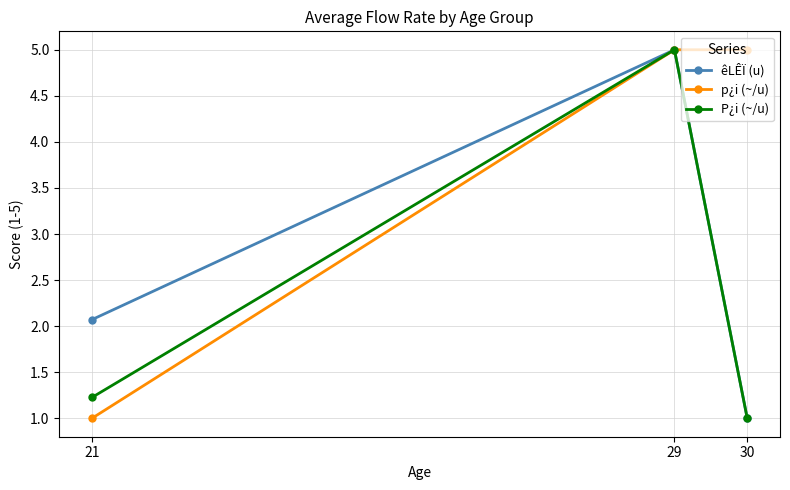

What is the value of the P¿i (~/u) point at the 2nd from the left?

5.0